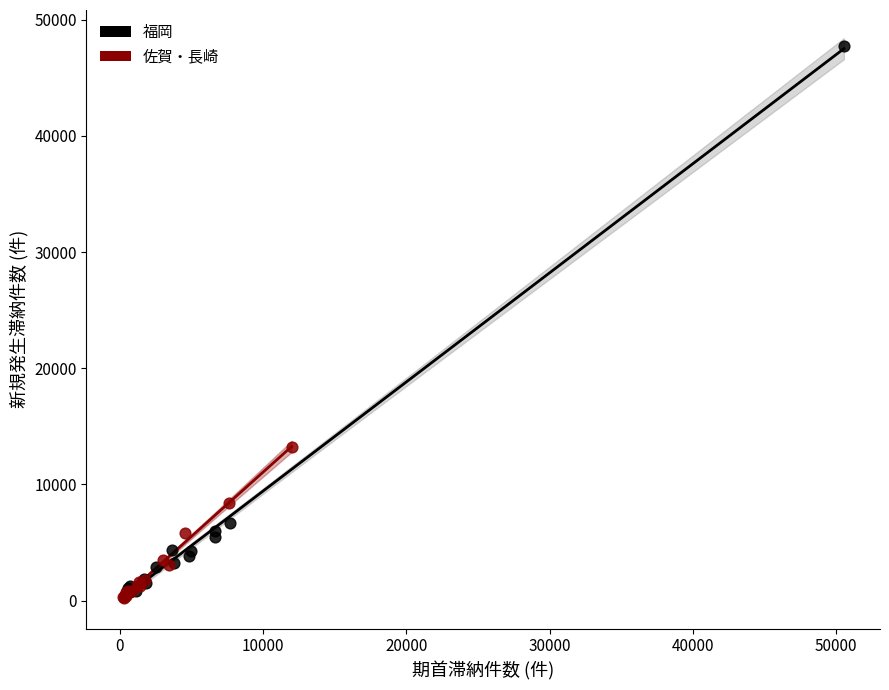

Which series has the widest spread of Y values?

福岡